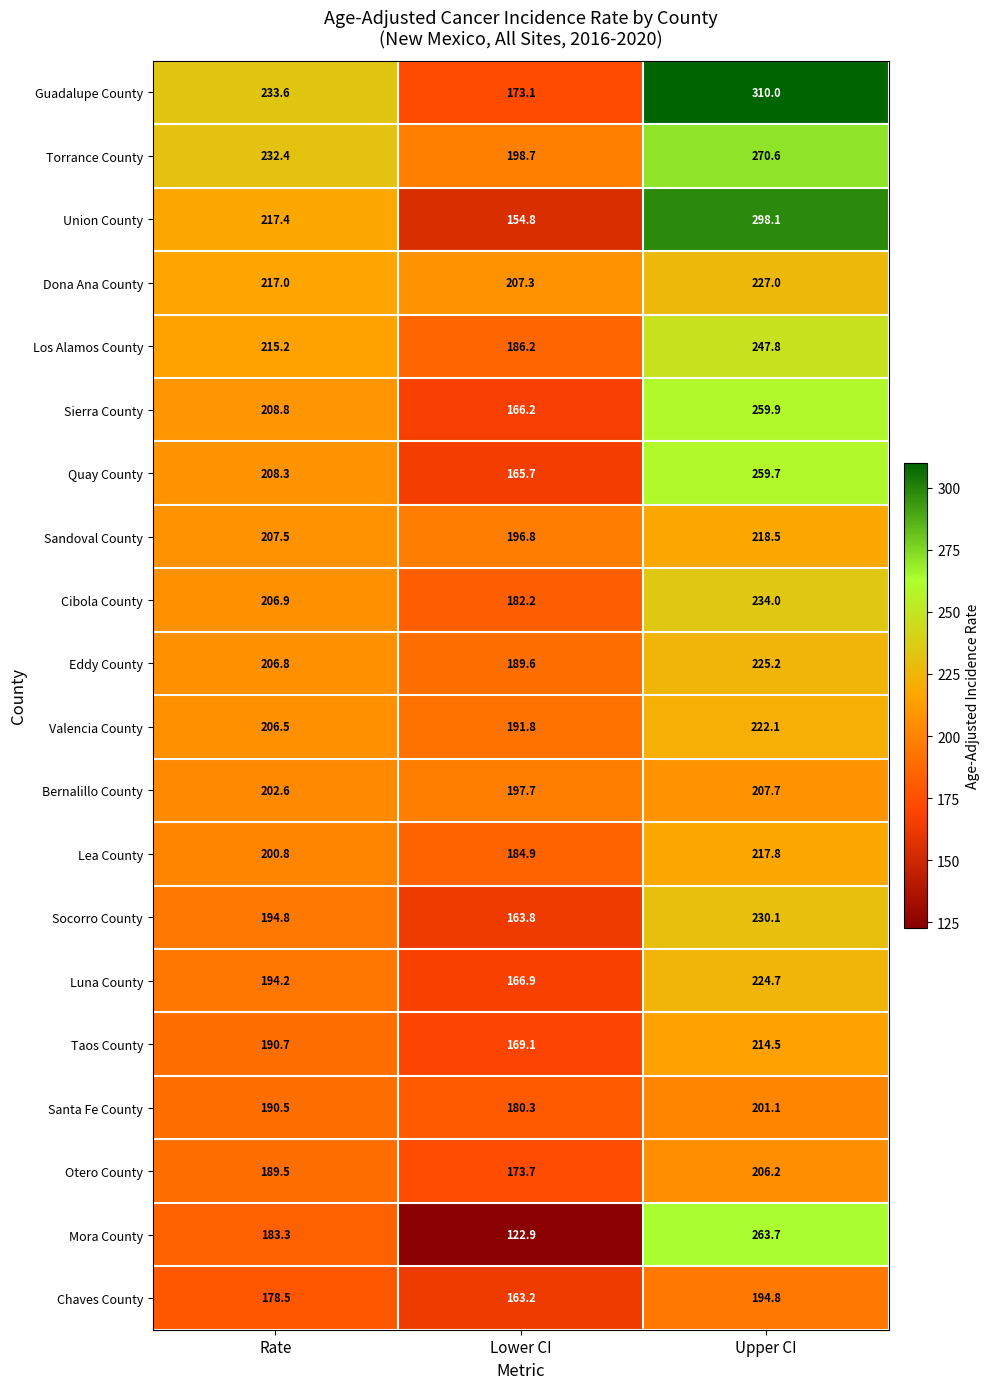

Is the value of Chaves County at Rate greater than the value of Torrance County at Lower CI?

No